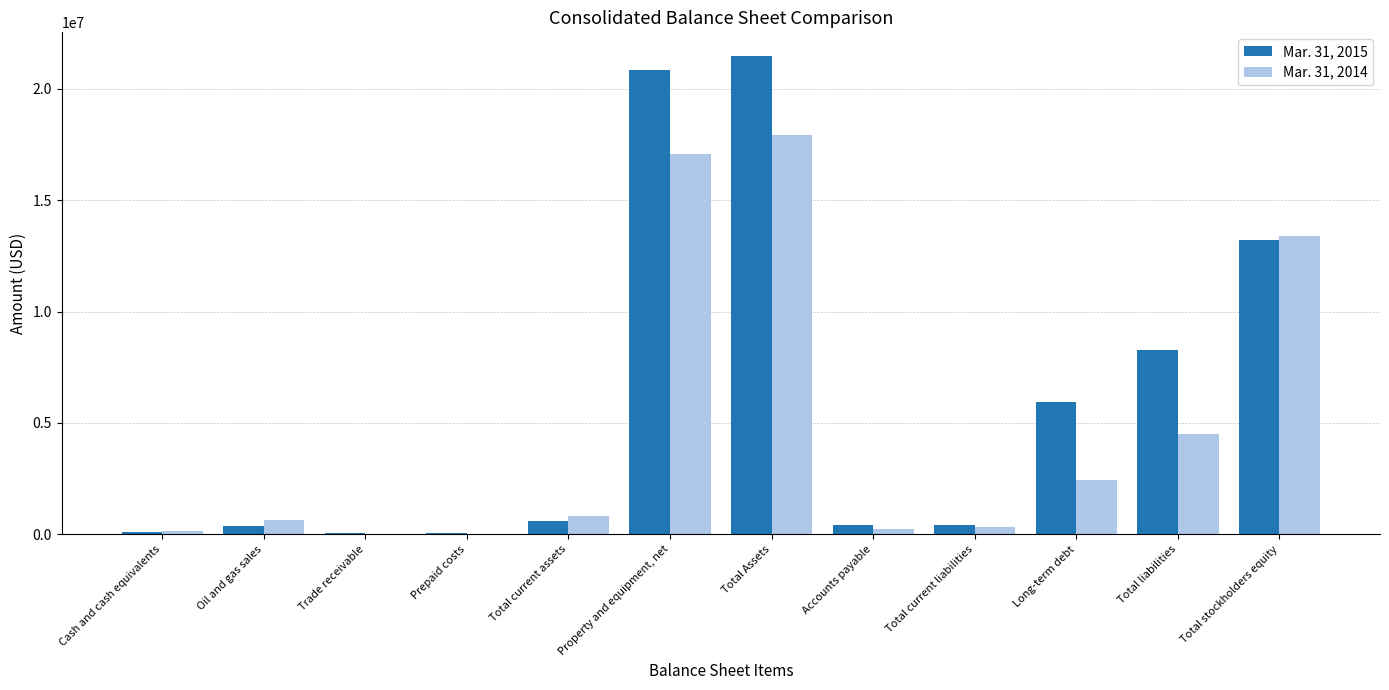

The value of Mar. 31, 2015 at Total stockholders equity is 20831687. True or false?

False